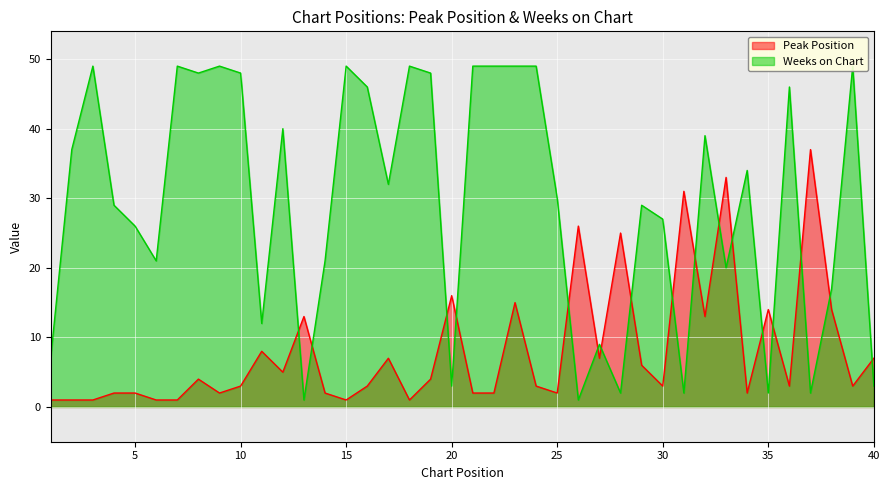

How many data points in Weeks on Chart are above 32?

19